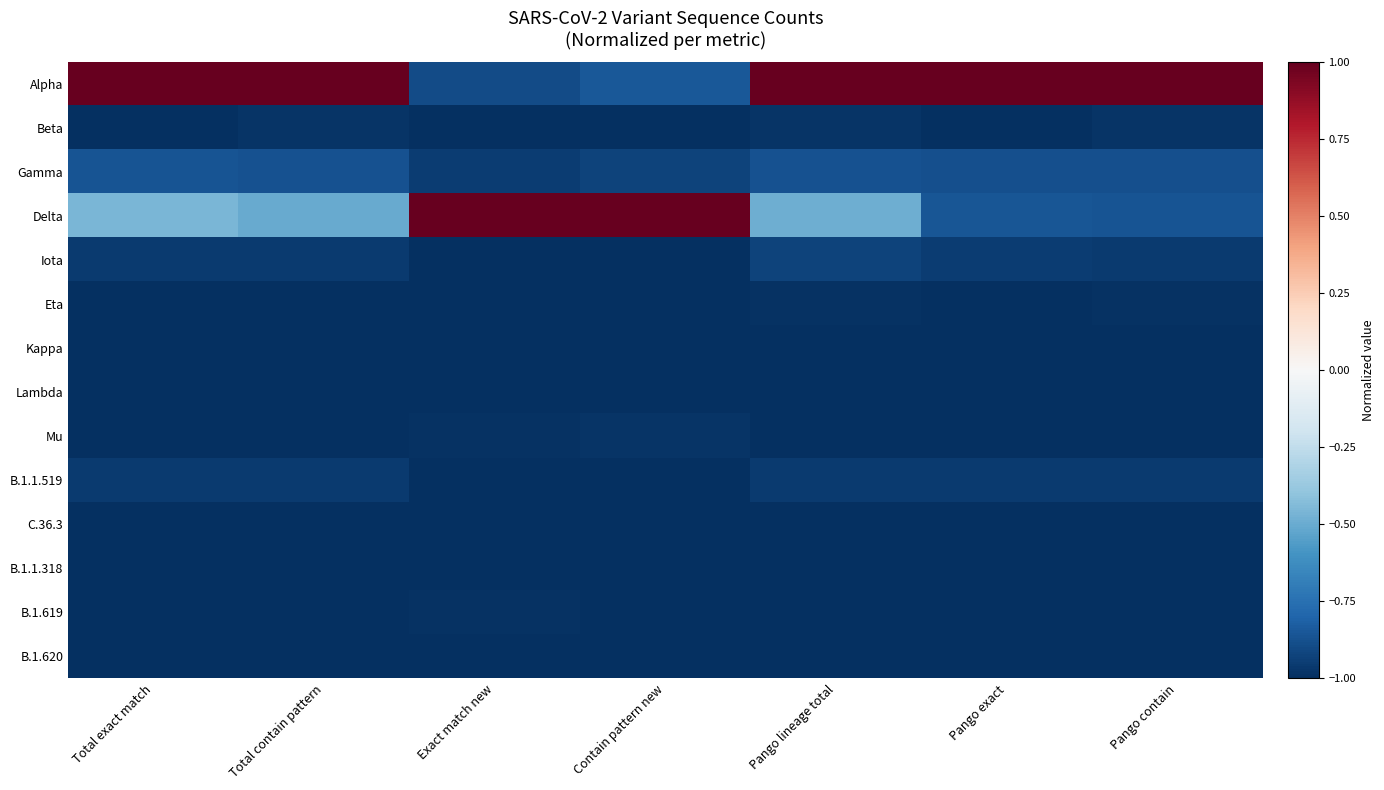

Rank the series by their maximum value, from highest to lowest.

Alpha, Delta, Gamma, Iota, B.1.1.519, Beta, Mu, Eta, B.1.619, B.1.1.318, Lambda, Kappa, C.36.3, B.1.620